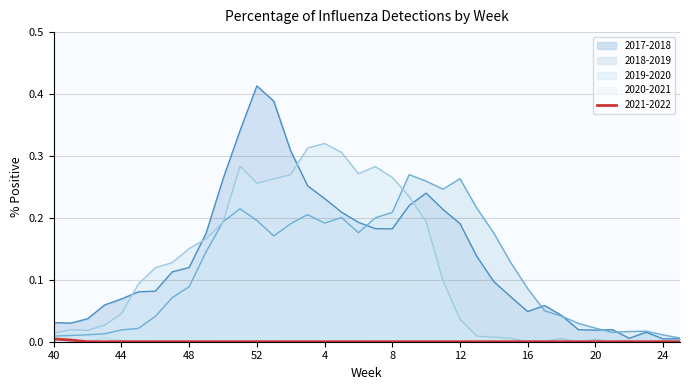

True or false: 2021-2022 has a value of 0.0 at 15.

False